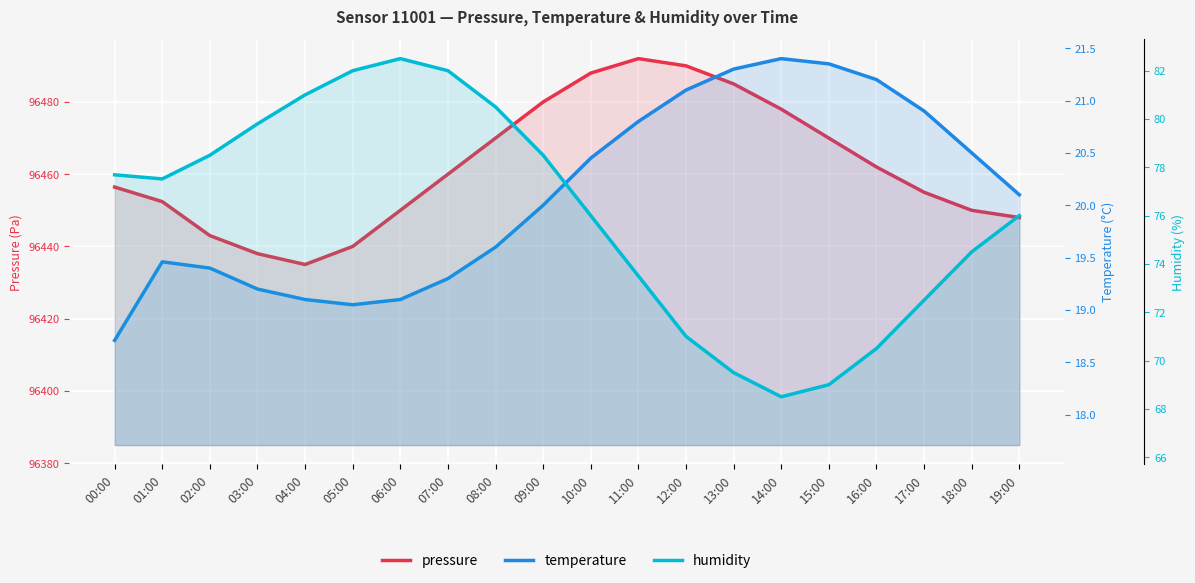

What is the difference between the temperature values at 16:00 and 15:00?

0.2